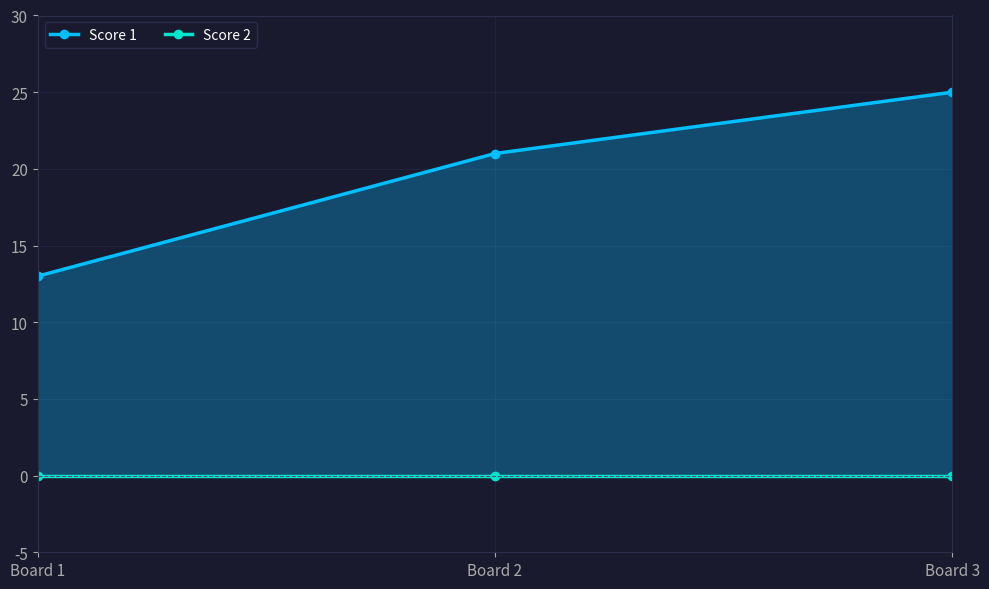

Rank the series by their maximum value, from highest to lowest.

Score 1, Score 2